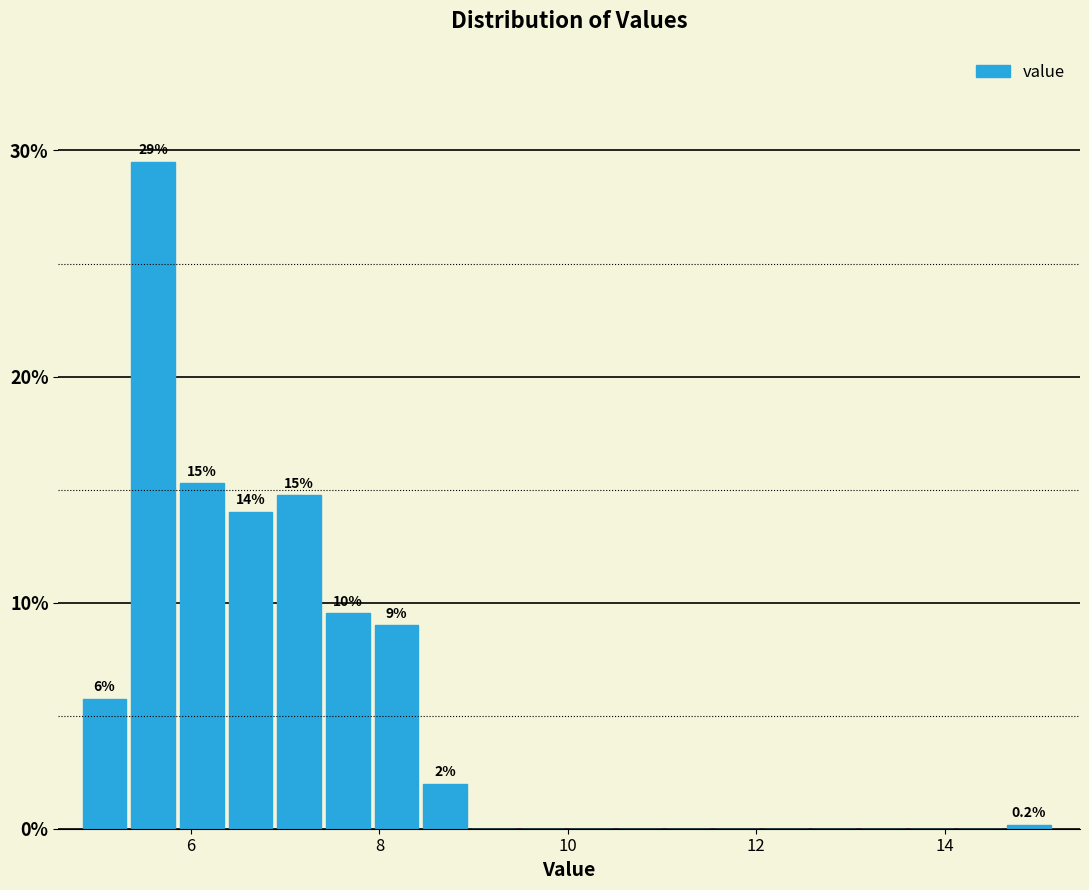

Read against the x-axis, roughly where is the centre of the tallest bar?

5.6